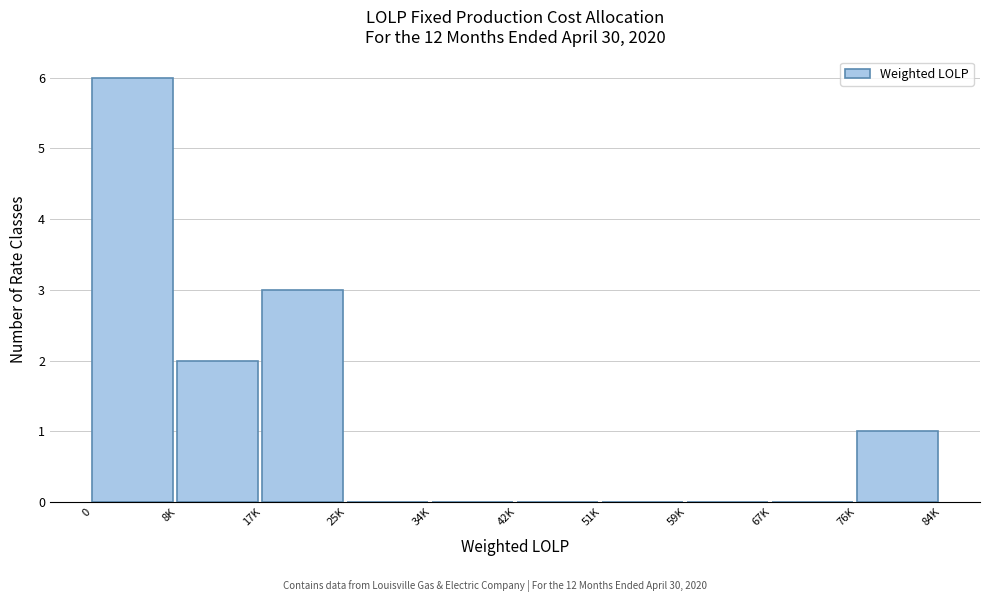

Reading right to left, extract all data points from this chart.

76K=1	67K=0	59K=0	51K=0	42K=0	34K=0	25K=0	17K=3	8K=2	0=6